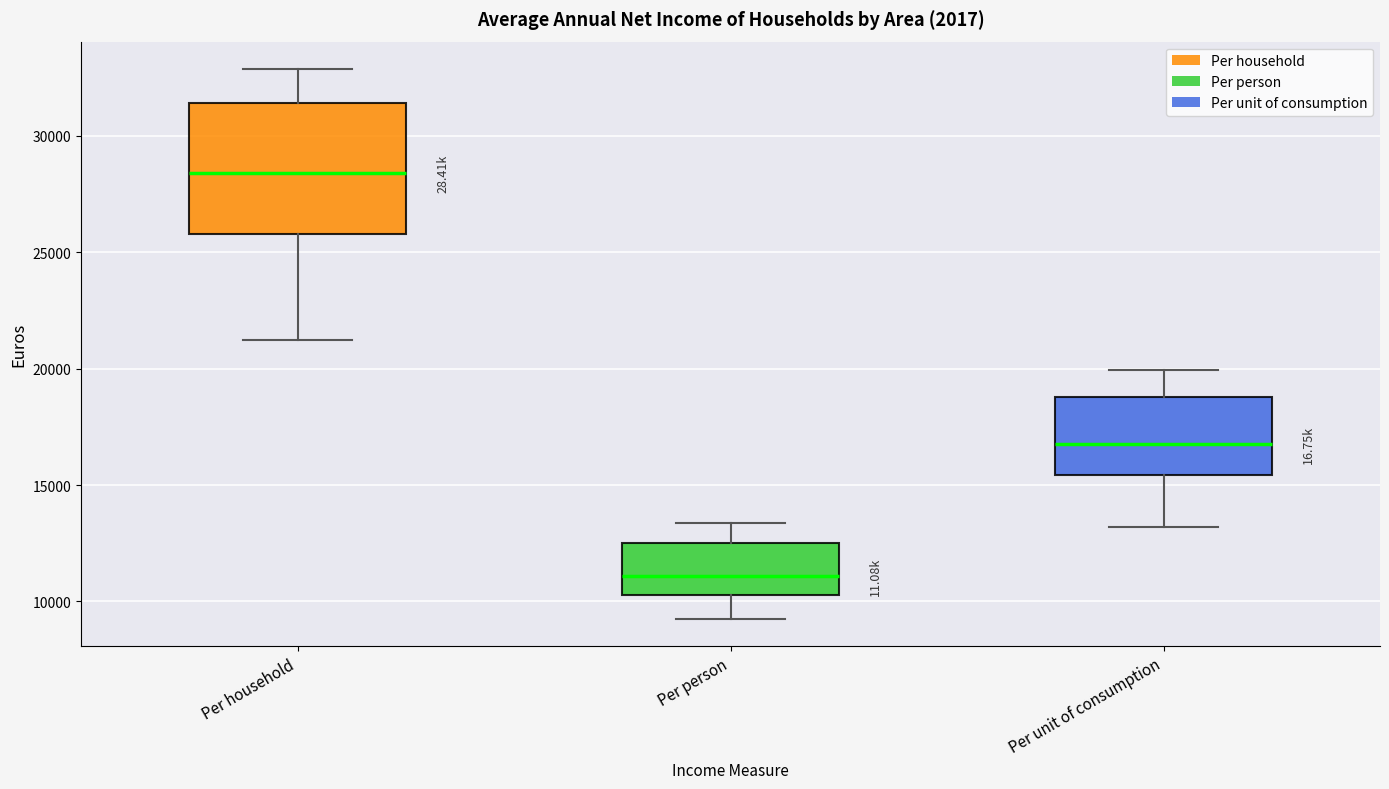

Reading left to right, transcribe this box plot: for each box, give where its median line is, the range the box spans, and where its two whiskers end, as read against the y-axis. The values are not printed on the chart, so give them approximately, as read against the axis.

Per household: median 28500, box 26000 to 31500, whiskers 21000 to 33000
Per person: median 11000, box 10500 to 12500, whiskers 9500 to 13500
Per unit of consumption: median 17000, box 15500 to 19000, whiskers 13000 to 20000